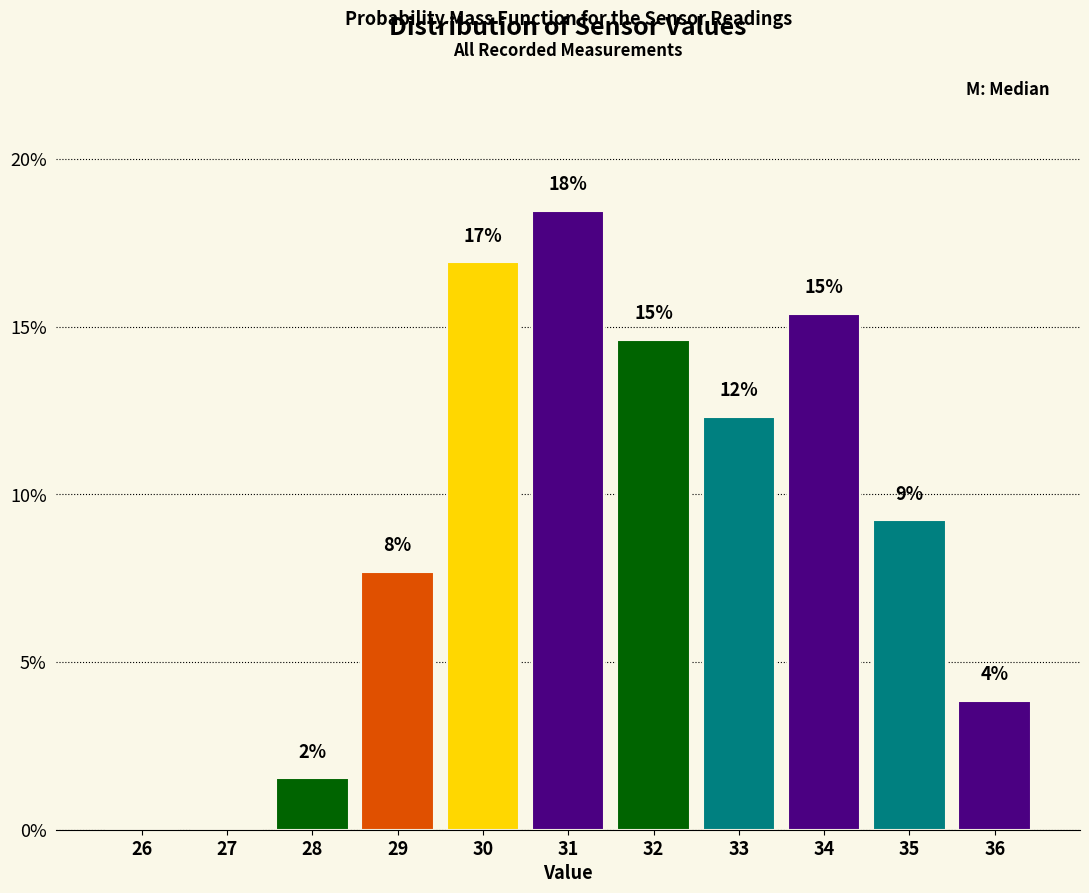

Are the bars horizontal?

No